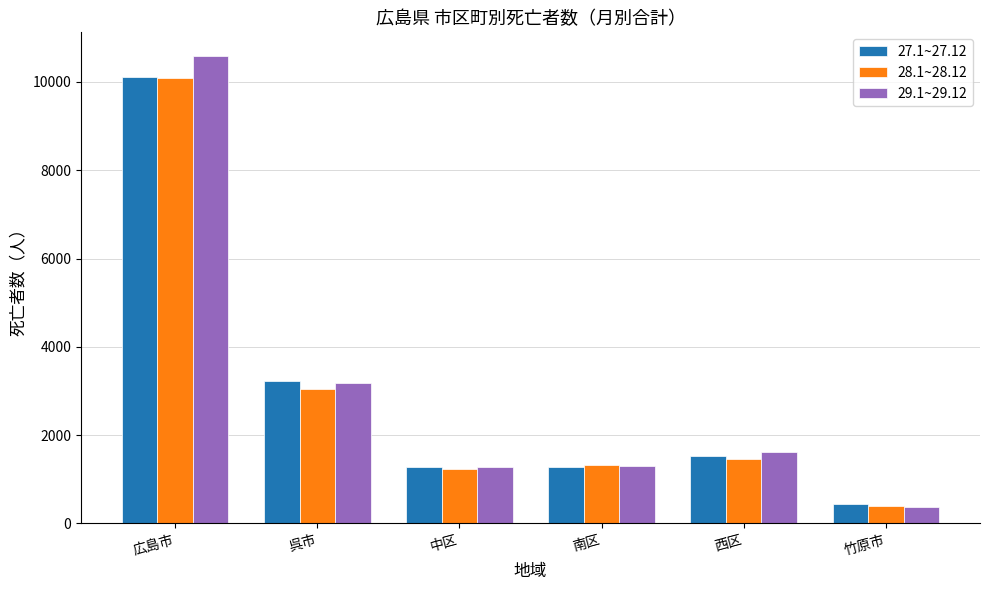

What is the difference between the maximum and minimum values in the 27.1~27.12 series?

9667